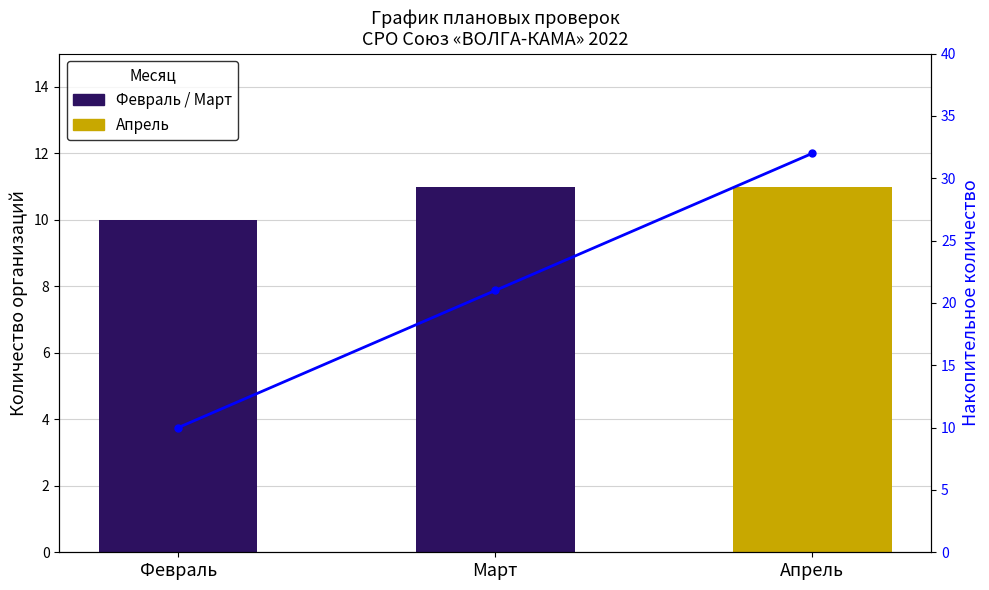

How many data points does each series have?

3